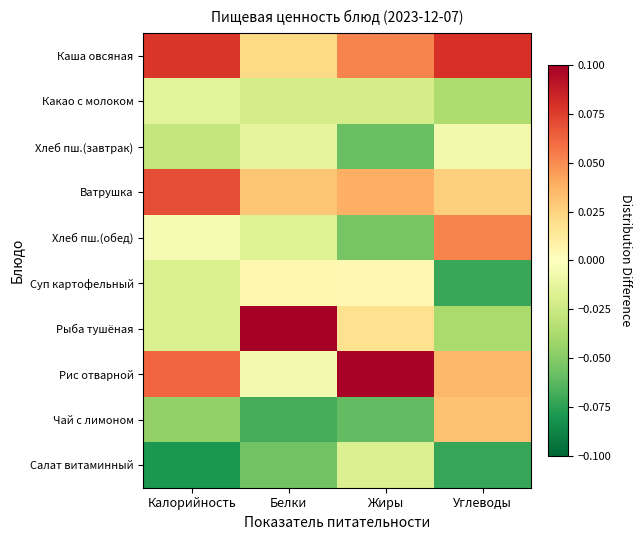

At how many categories does at least one series exceed 0?

4